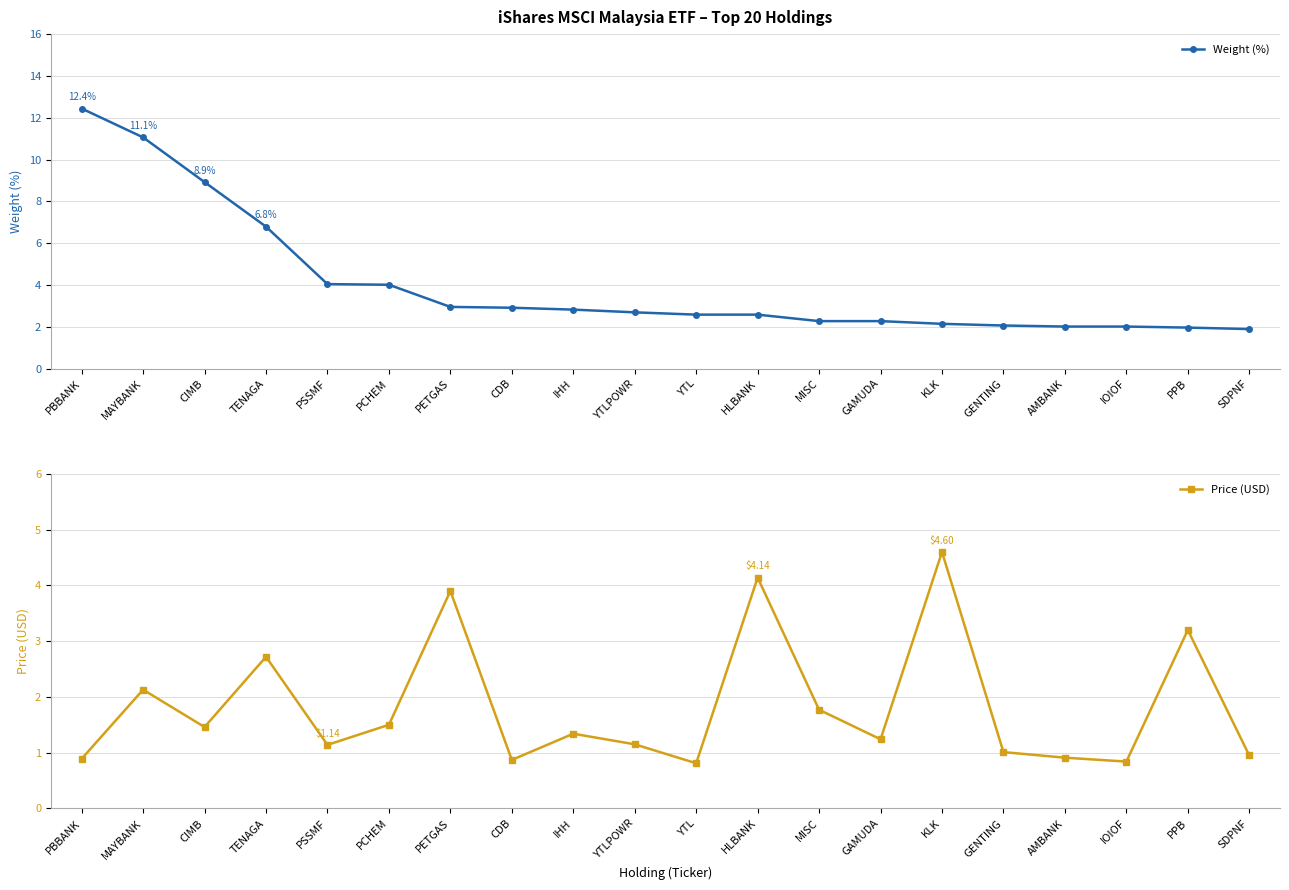

True or false: Weight (%) and Price (USD) intersect in this chart.

True